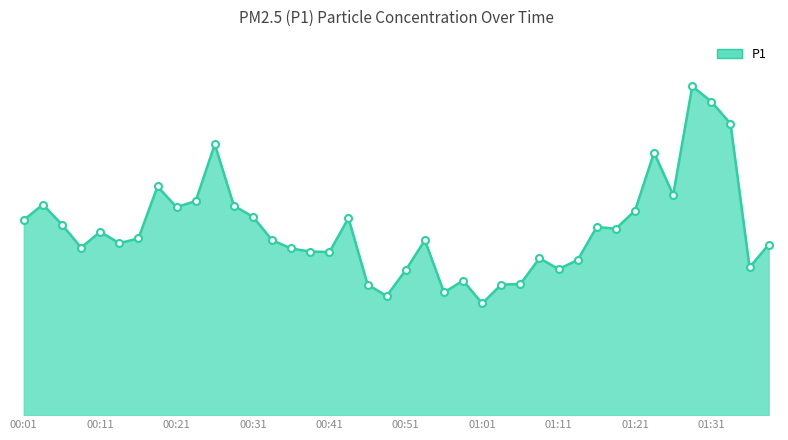

Does the chart have visible grid lines?

No